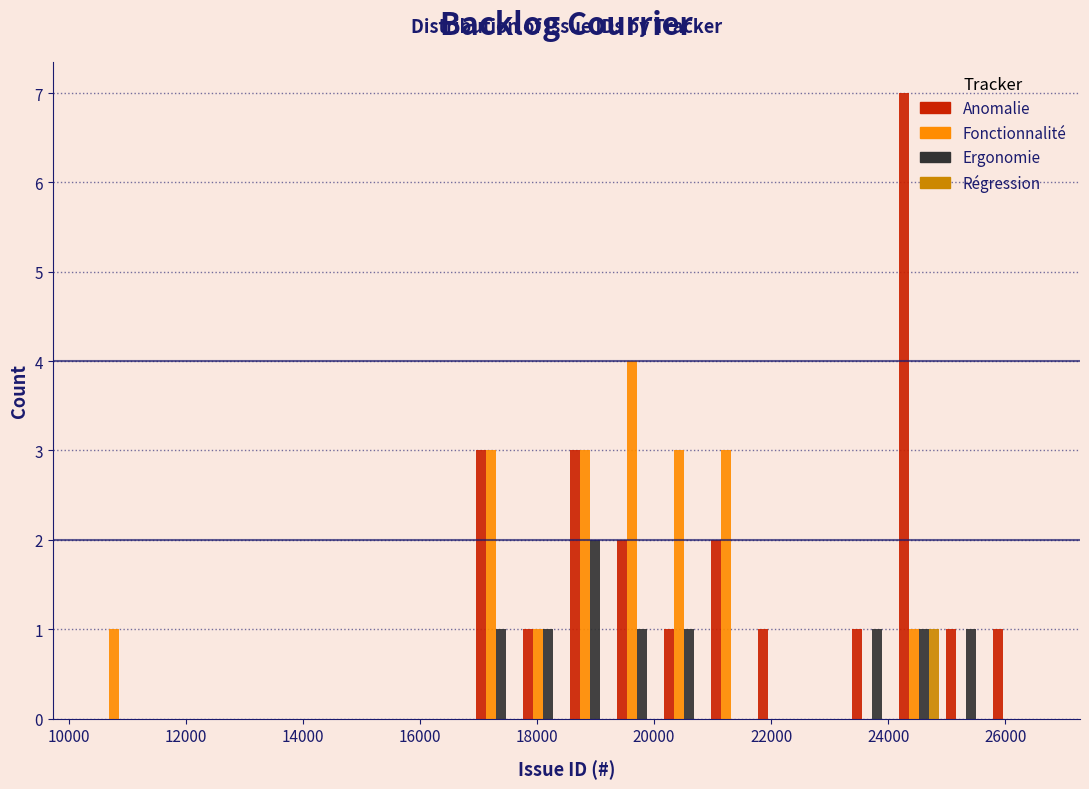

In the Ergonomie series, which range on the x-axis has the tallest bar?

18600 to 19400